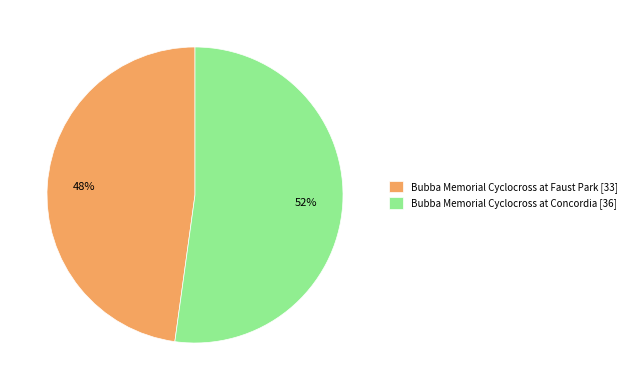

How many segments does this pie chart have?

2